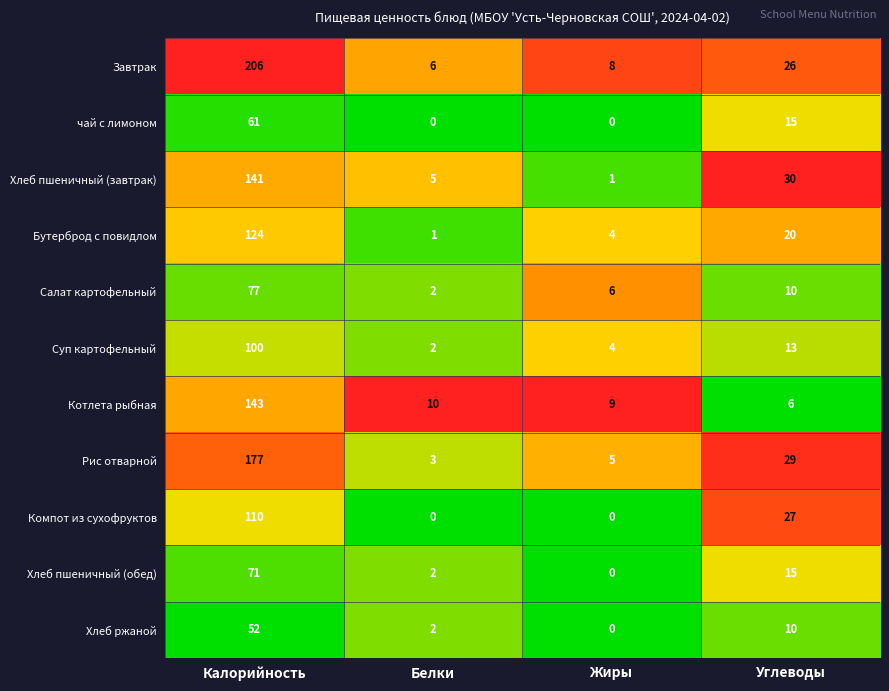

What is the sum of the Суп картофельный values at Белки and Жиры?

6